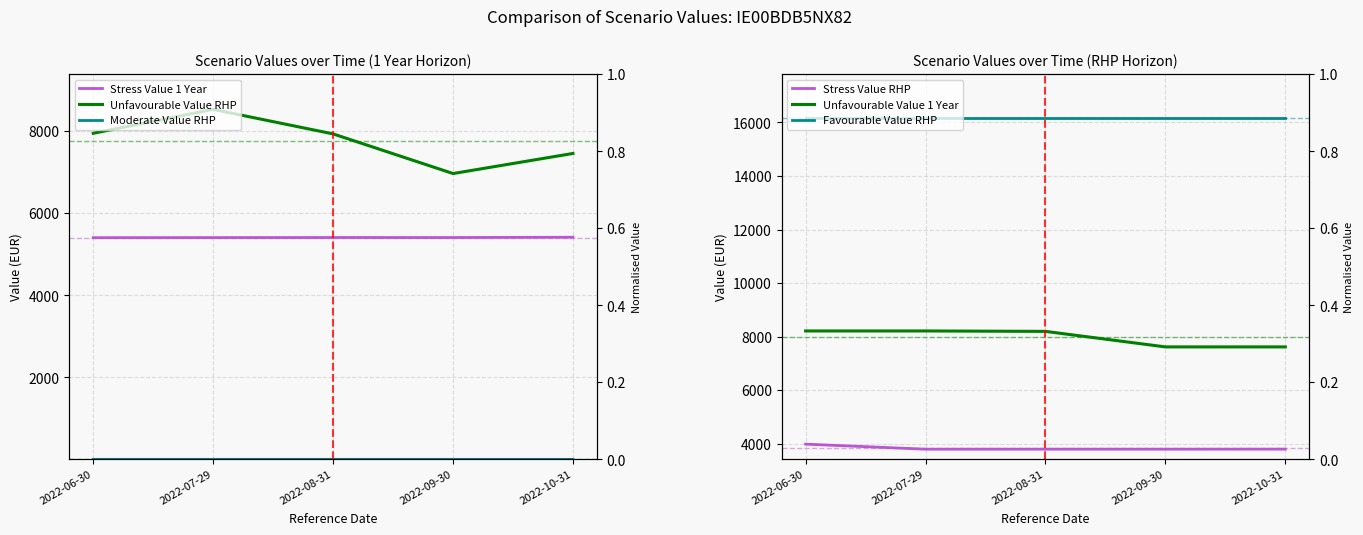

Rank the categories by Stress Value RHP value from highest to lowest.

2022-06-30, 2022-10-31, 2022-08-31, 2022-09-30, 2022-07-29